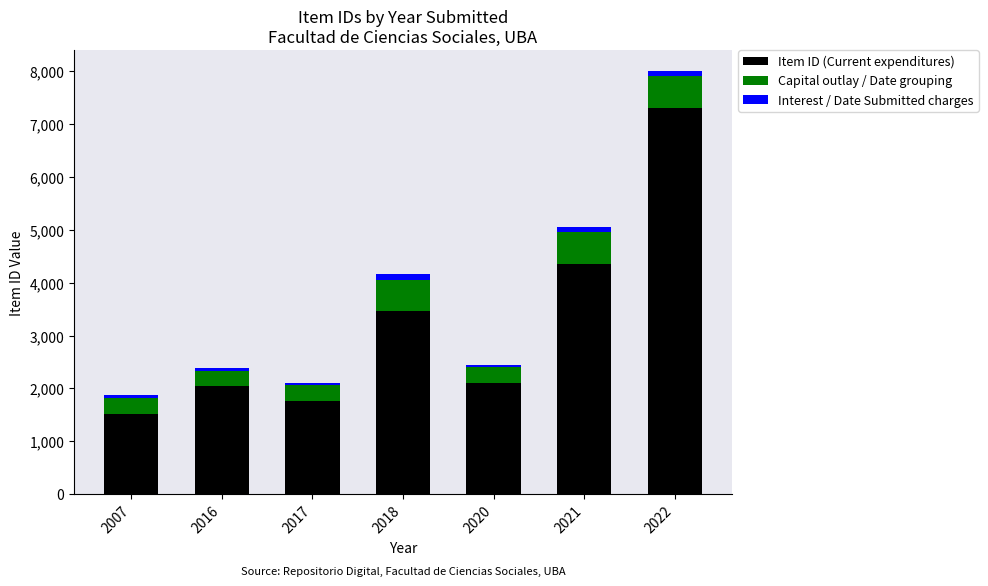

Reading left to right, list the values for the Item ID (Current expenditures) series.

1522	2039	1760	3460	2097	4358	7306